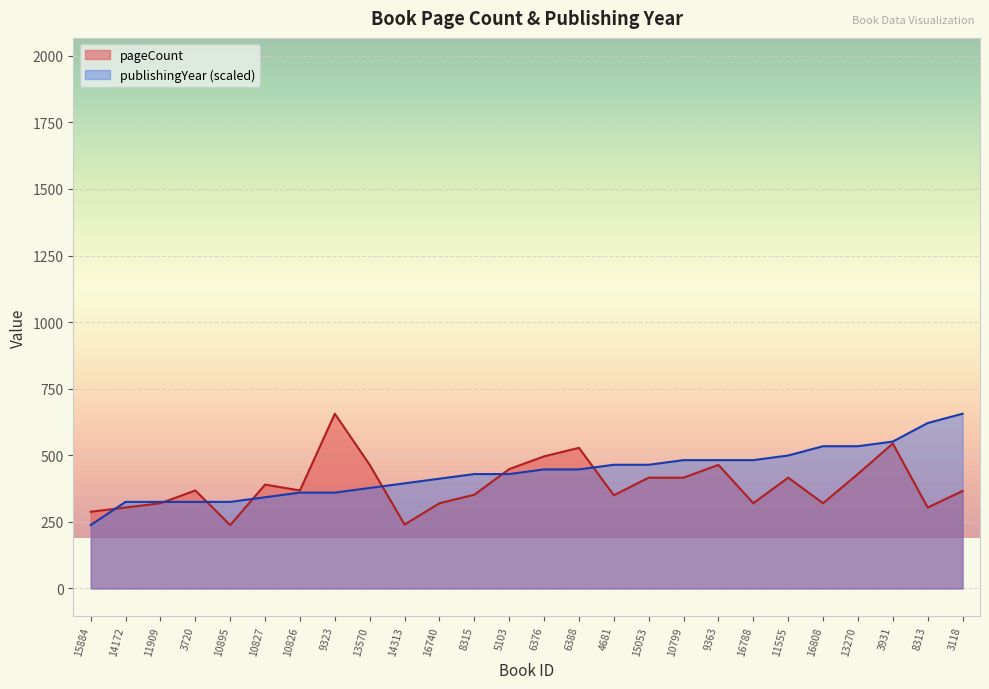

What is the lowest value of the publishingYear series?

238.0